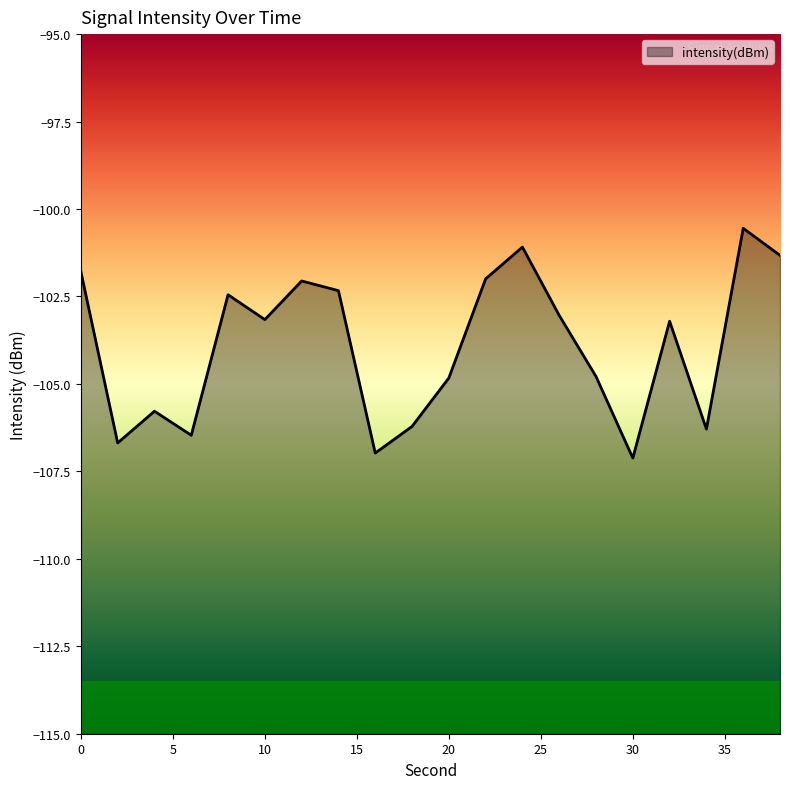

What is the greatest value displayed?

-100.6